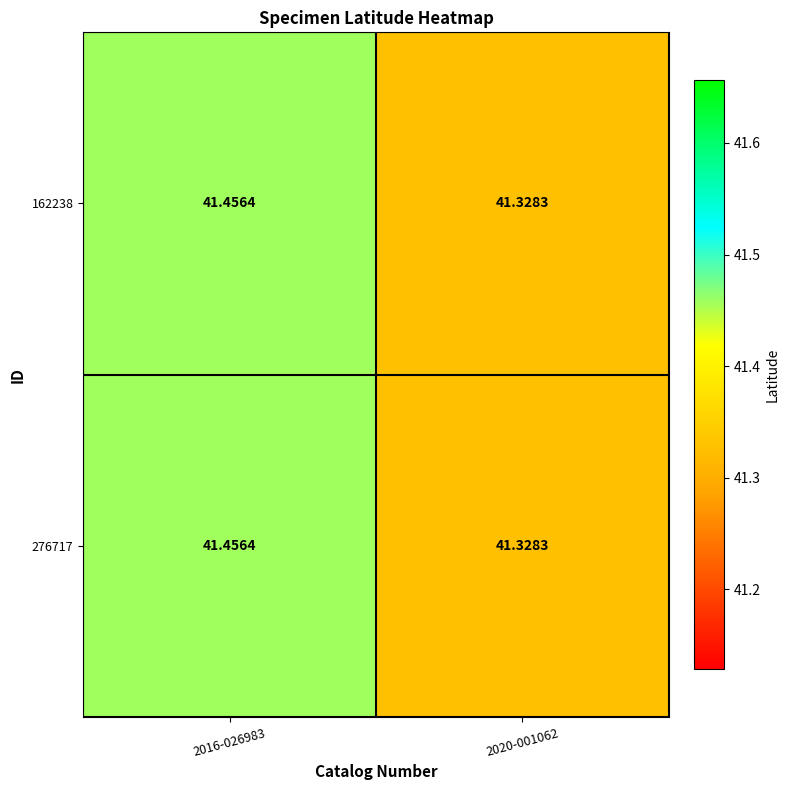

Is the value of 276717 at 2016-026983 greater than the value of 162238 at 2020-001062?

Yes